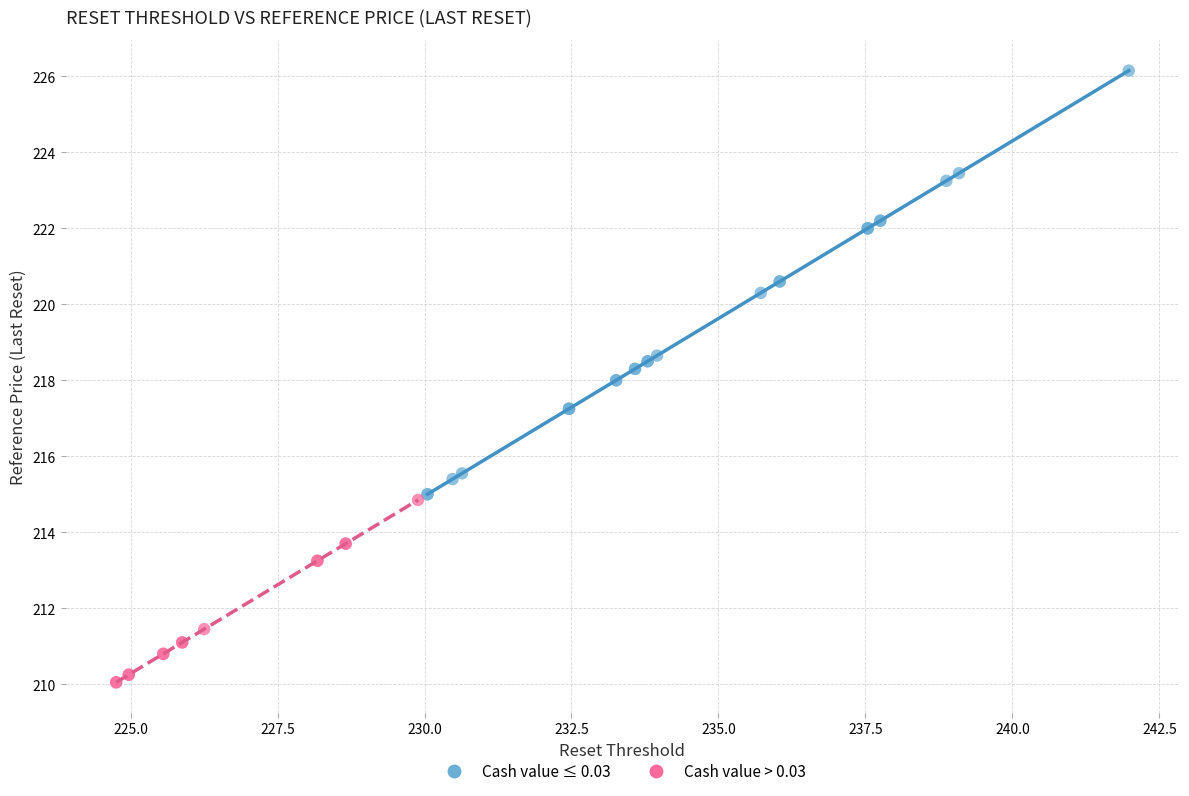

Which series contains the lowest Y value?

Cash value > 0.03